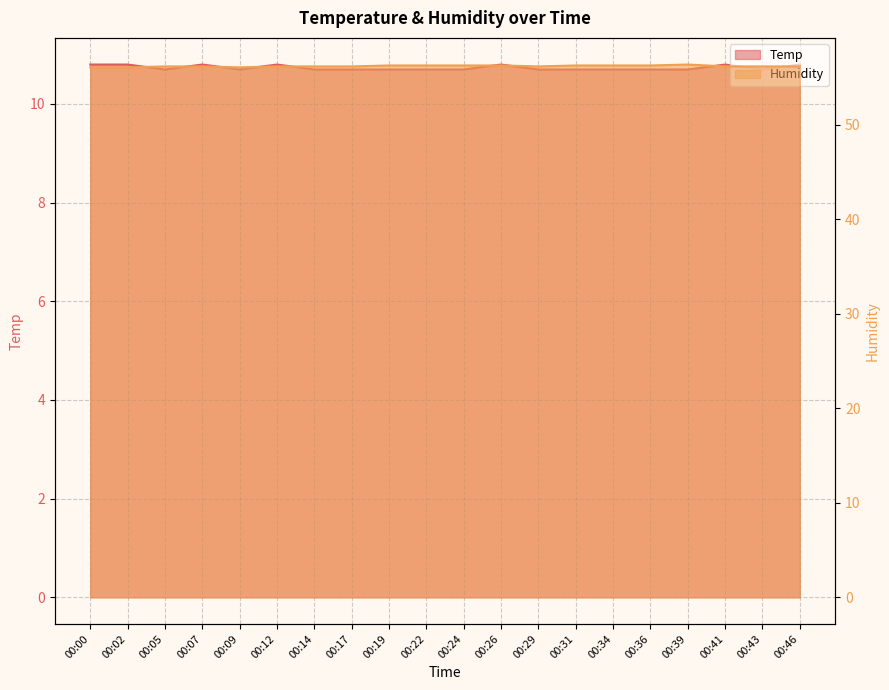

What is the difference between the maximum and minimum values in the Temp series?

0.1